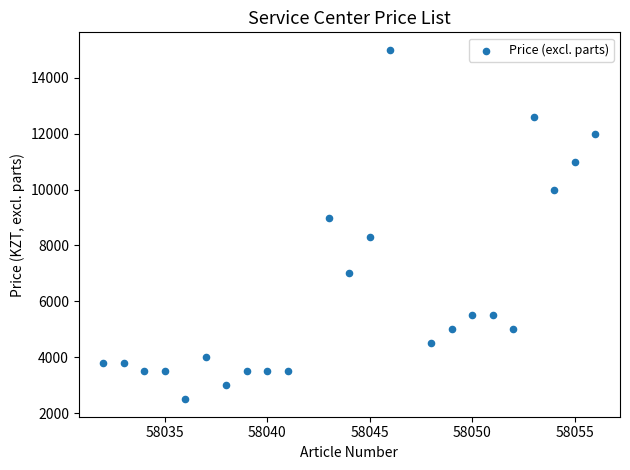

What Y value in the scatter plot is closest to 8750?

9000